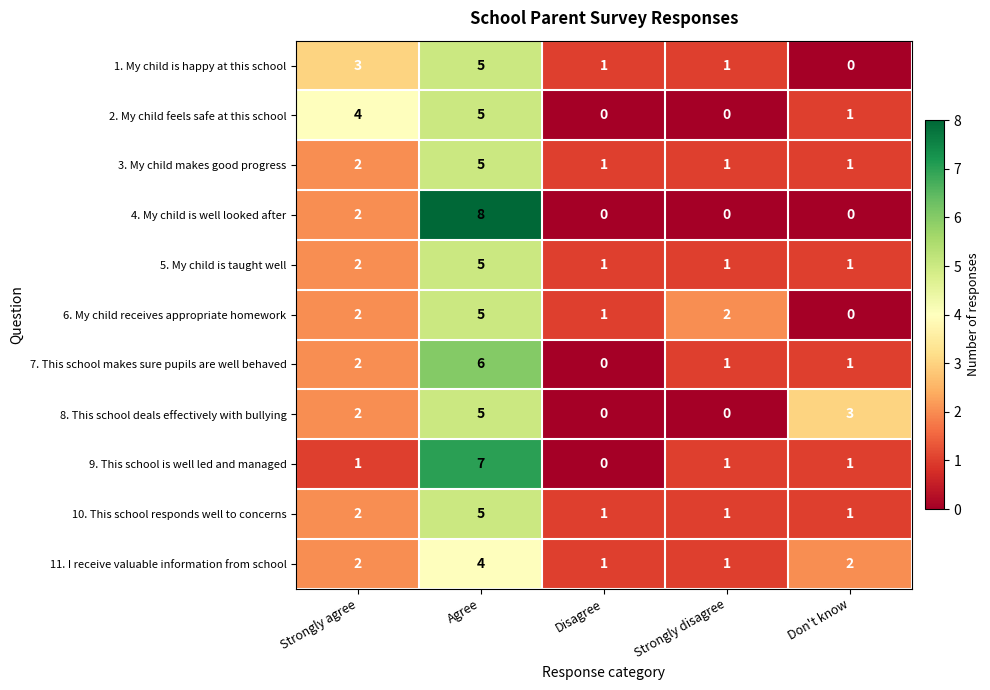

How many series are shown in this chart?

11